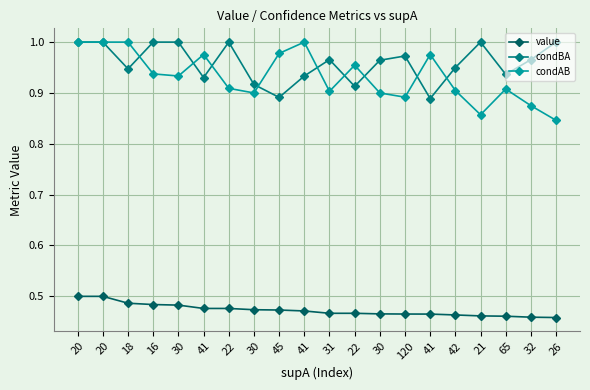

What are all the series names shown in the legend?

value, condBA, condAB